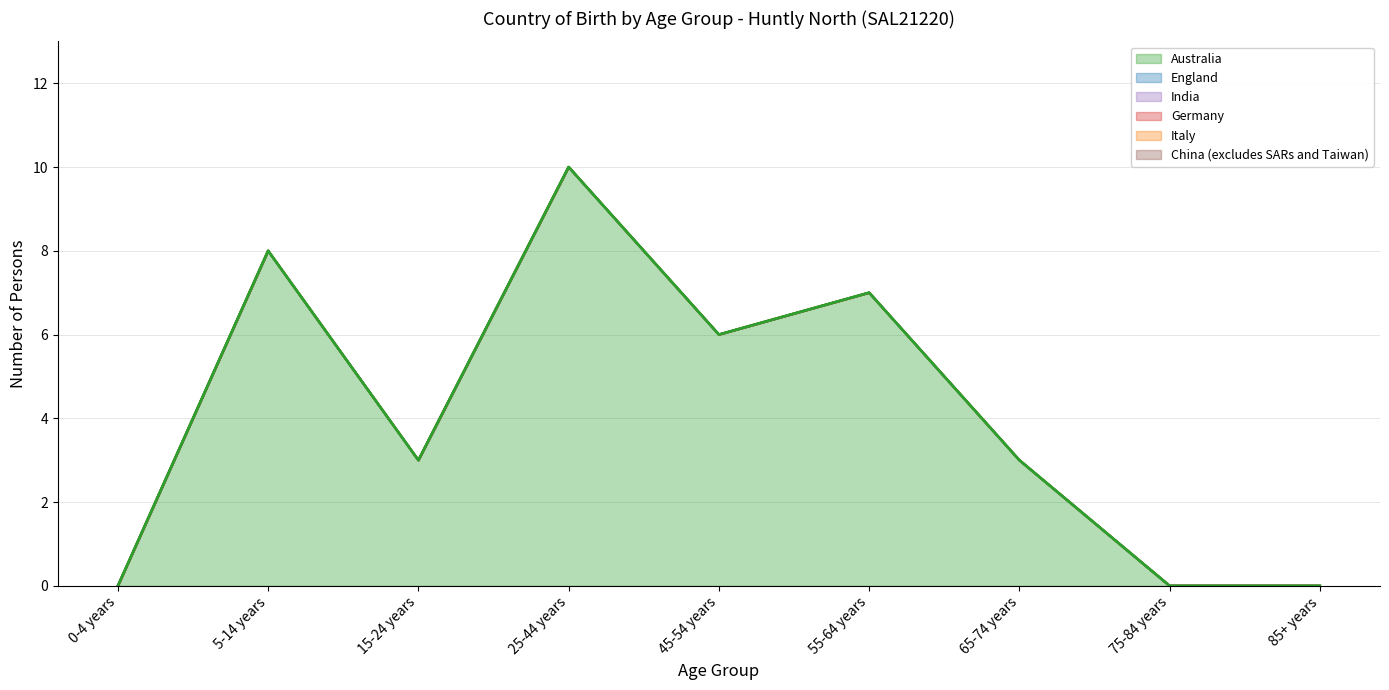

Count the number of data series in this chart.

6